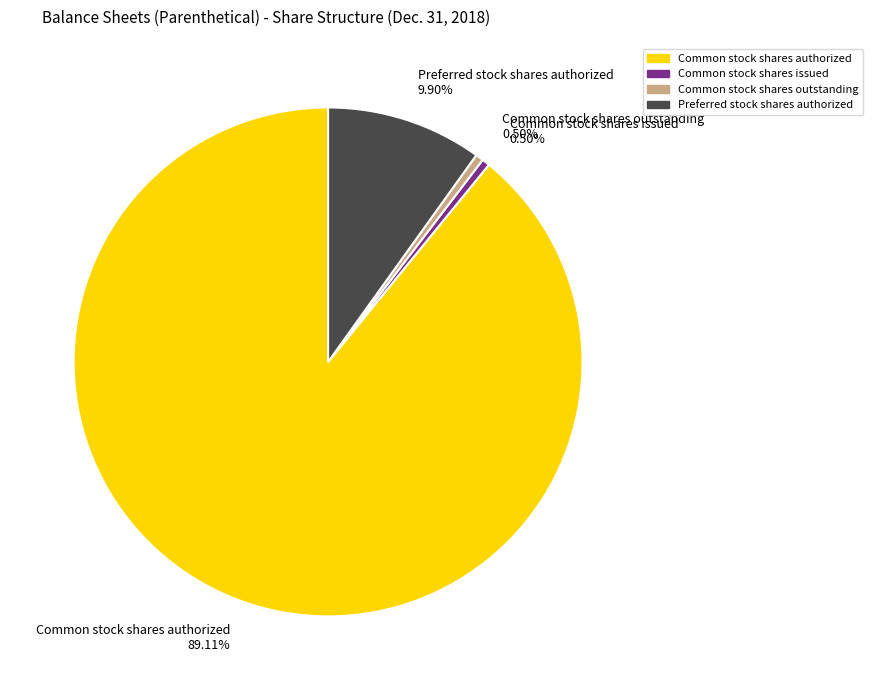

What is the largest slice in the pie chart?

Common stock shares authorized